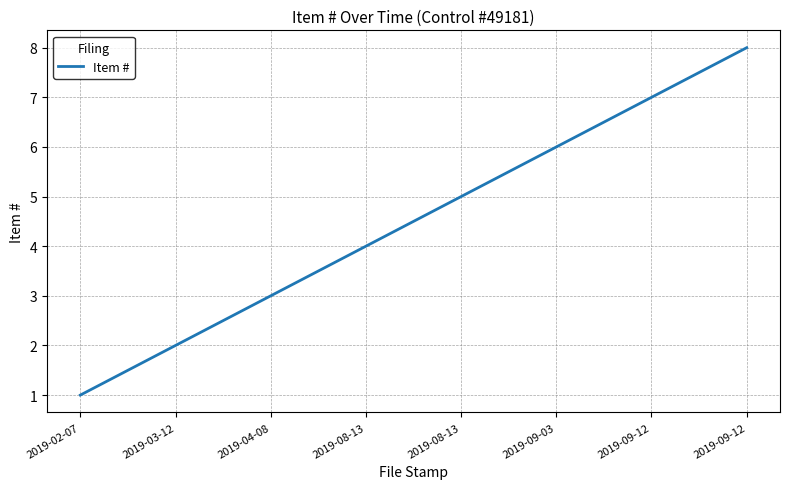

True or false: the data has more than 0 interior local peaks.

False